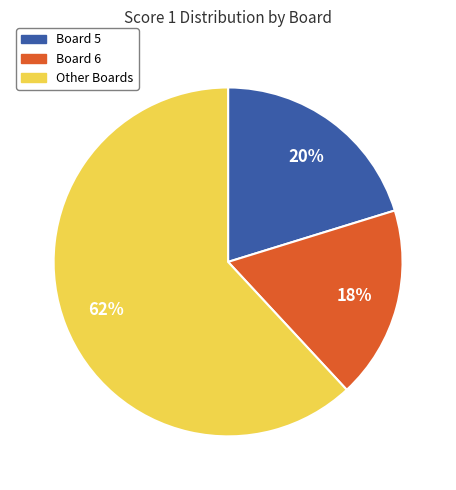

Does any single category account for the majority?

Yes